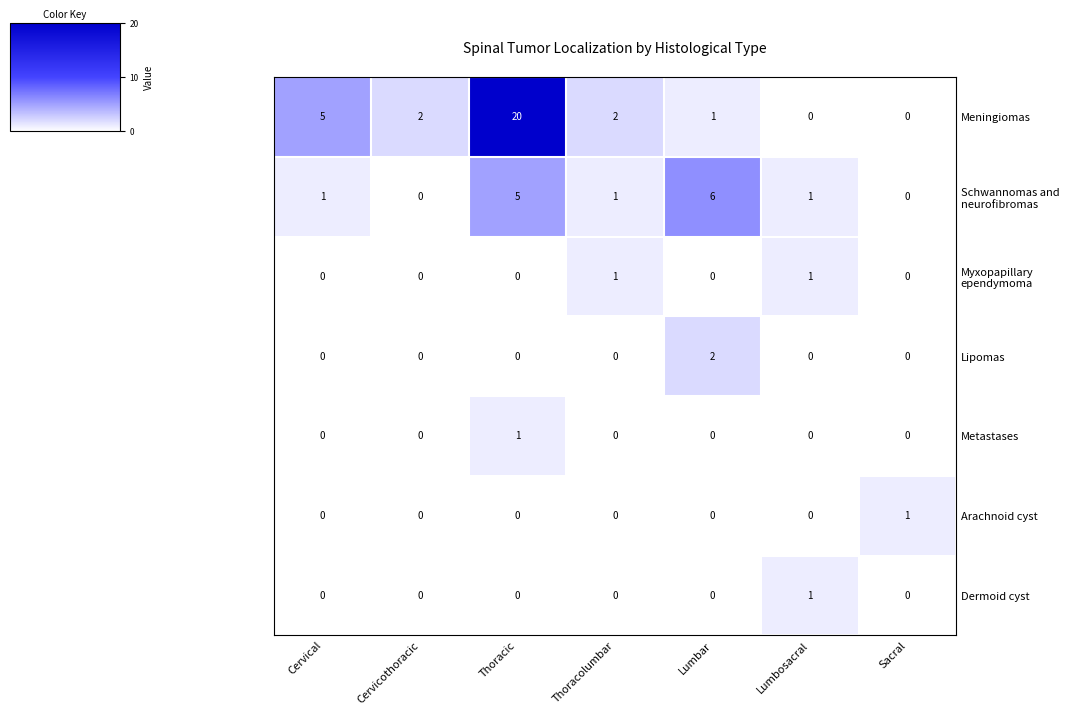

At how many categories does at least one series exceed 14?

1